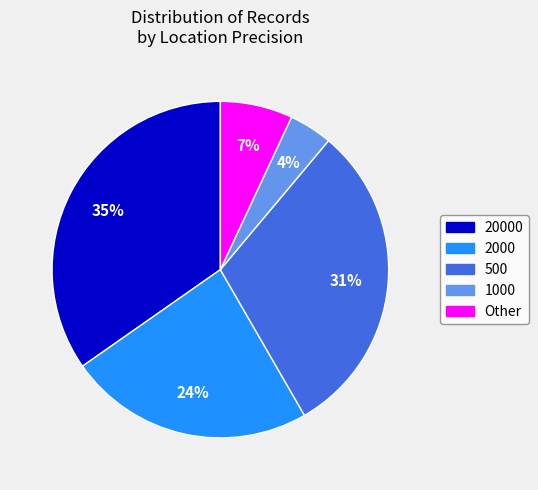

Count the number of slices in the pie.

5